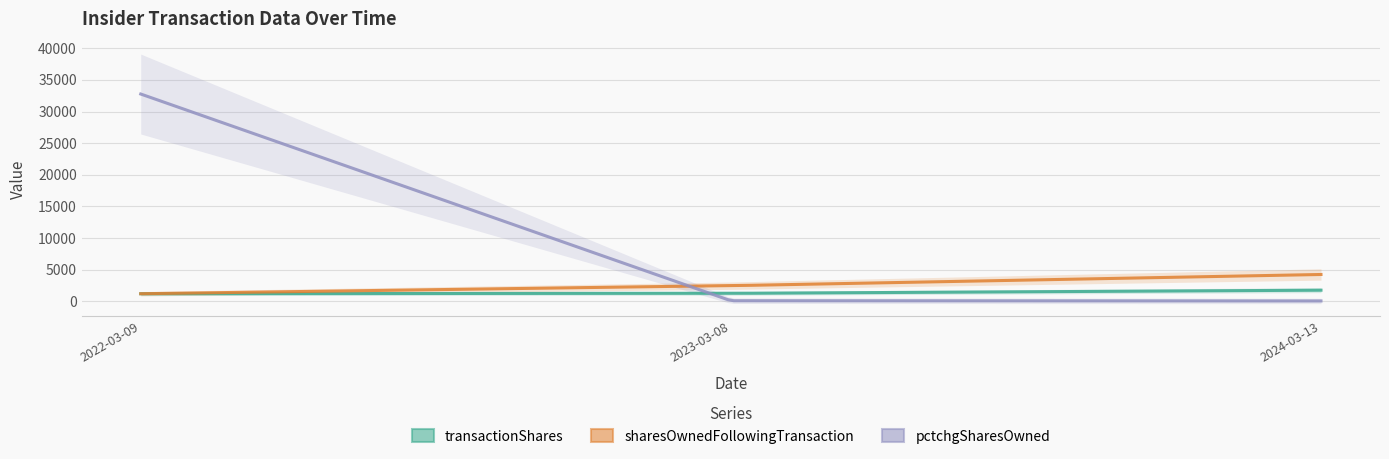

How many lines are shown in the chart?

3